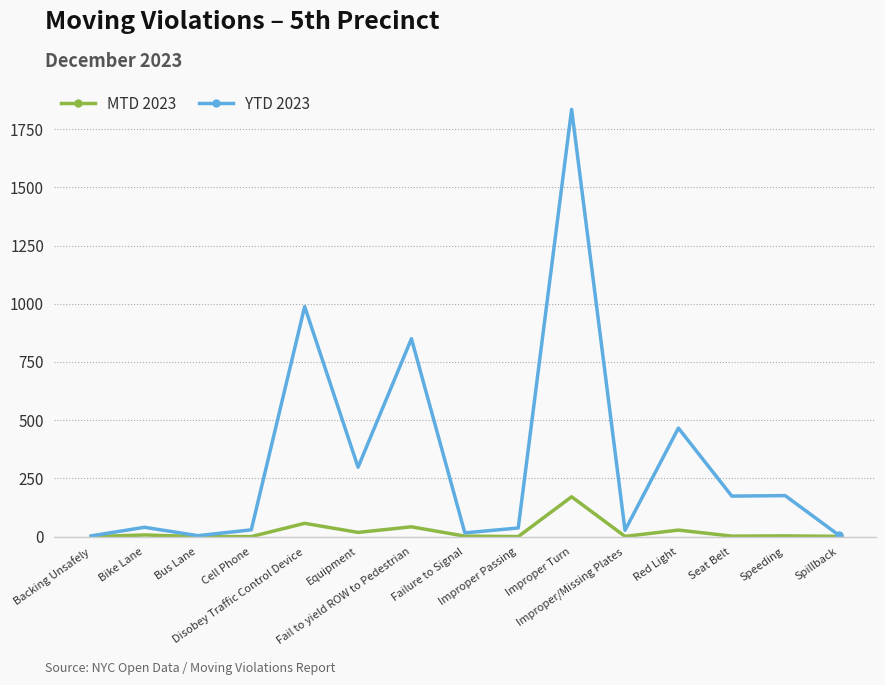

What is the spread (max minus min) of values at Bike Lane?

33